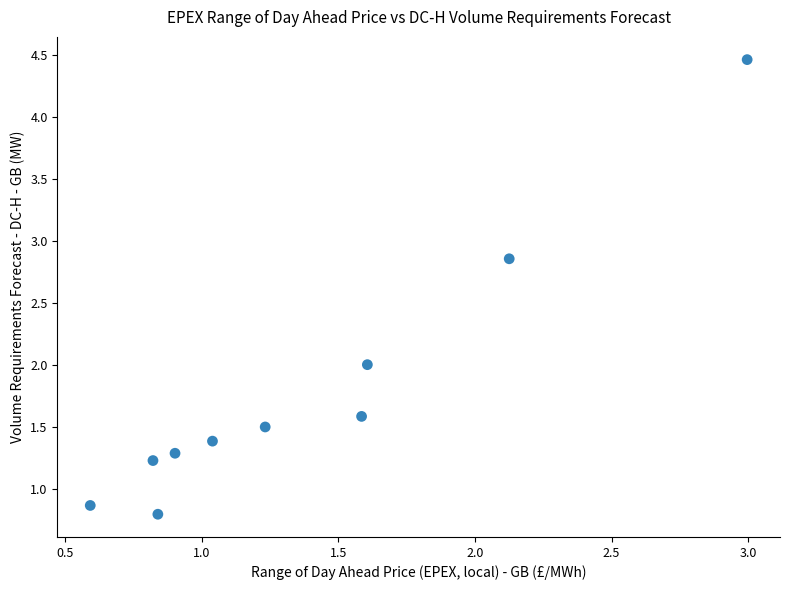

What is the average X value?

1.4